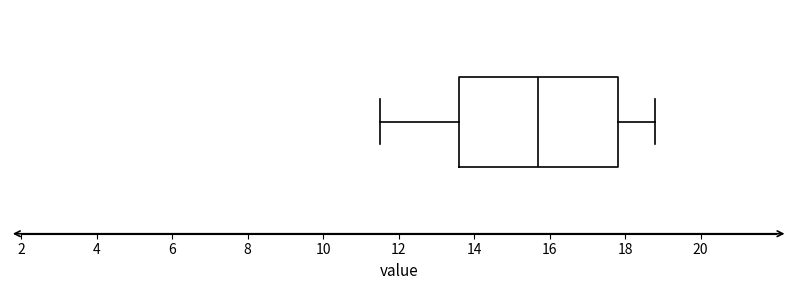

Transcribe this box plot: give where the median line is, the range the box spans, and where the two whiskers end, as read against the x-axis. The values are not printed on the chart, so give them approximately, as read against the axis.

median 15.8, box 13.6 to 17.8, whiskers 11.6 to 18.8